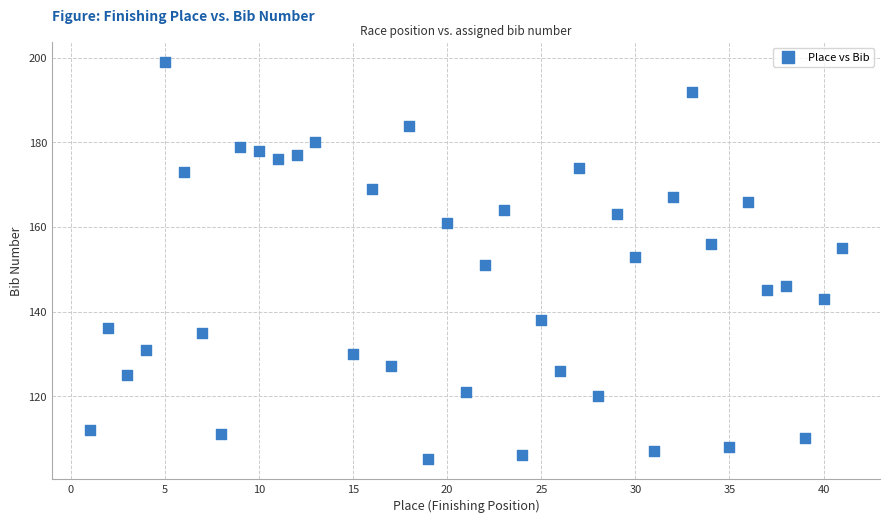

What is the range of X values (max minus min)?

40